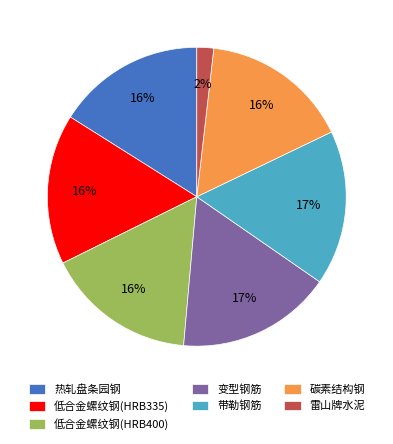

The 低合金螺纹钢(HRB335) slice represents 11% of the pie. True or false?

False